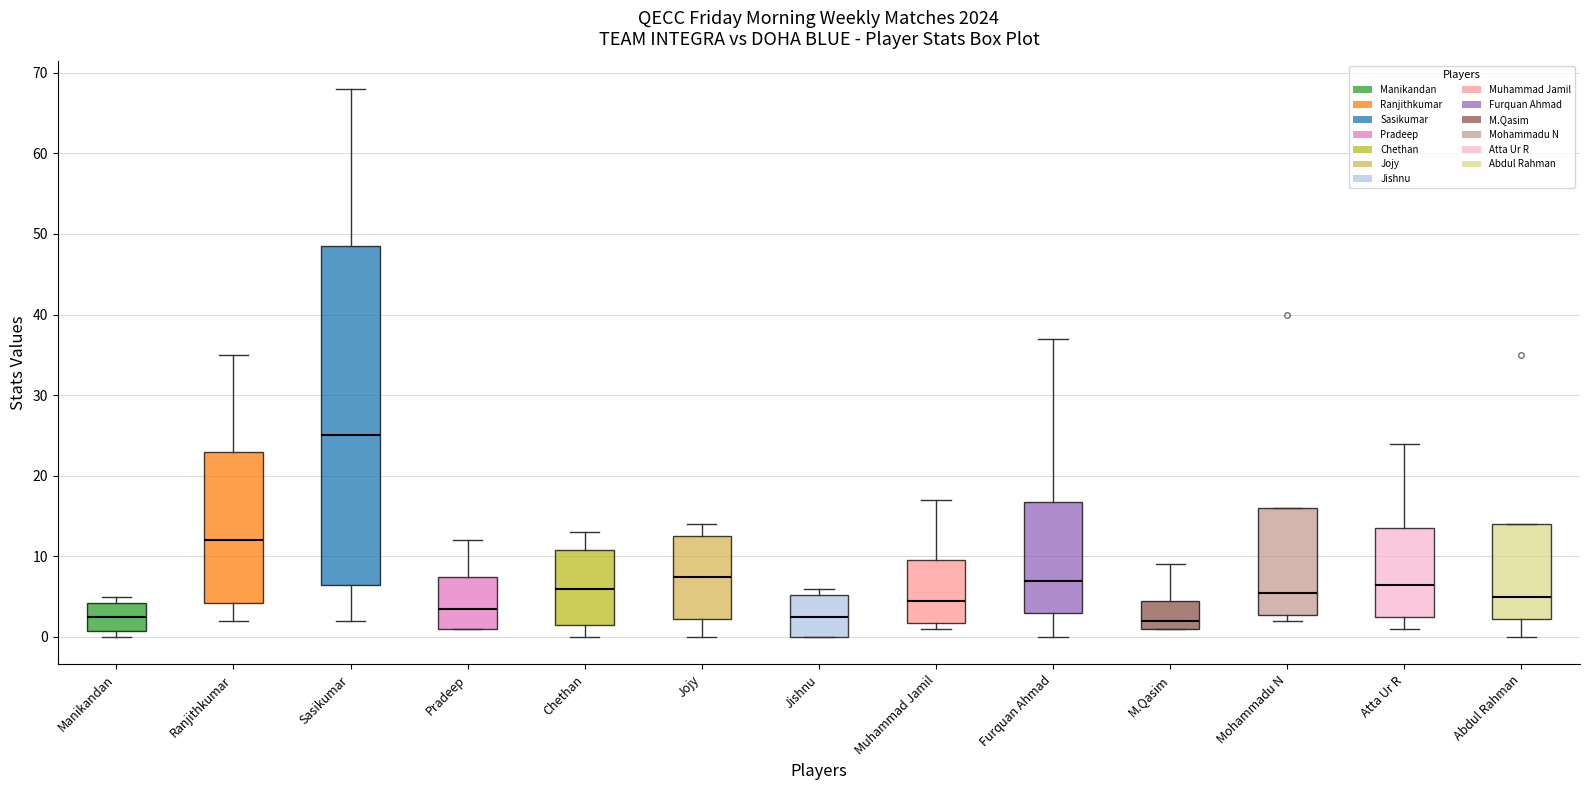

Reading left to right, transcribe this box plot: for each box, give where its median line is, the range the box spans, and where its two whiskers end, as read against the y-axis. The values are not printed on the chart, so give them approximately, as read against the axis.

Manikandan: median 3, box 1 to 4, whiskers 0 to 5
Ranjithkumar: median 12, box 4 to 23, whiskers 2 to 35
Sasikumar: median 25, box 7 to 49, whiskers 2 to 68
Pradeep: median 4, box 1 to 8, whiskers 1 to 12
Chethan: median 6, box 2 to 11, whiskers 0 to 13
Jojy: median 8, box 2 to 13, whiskers 0 to 14
Jishnu: median 3, box 0 to 5, whiskers 0 to 6
Muhammad Jamil: median 5, box 2 to 10, whiskers 1 to 17
Furquan Ahmad: median 7, box 3 to 17, whiskers 0 to 37
M.Qasim: median 2, box 1 to 5, whiskers 1 to 9
Mohammadu N: median 6, box 3 to 16, whiskers 2 to 16
Atta Ur R: median 7, box 3 to 14, whiskers 1 to 24
Abdul Rahman: median 5, box 2 to 14, whiskers 0 to 14